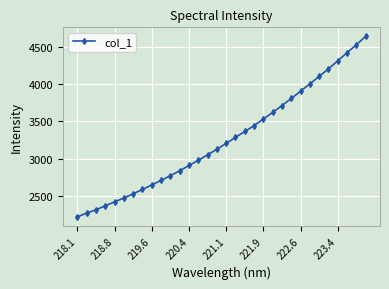

True or false: there are more than 2 points higher than both neighbors.

False